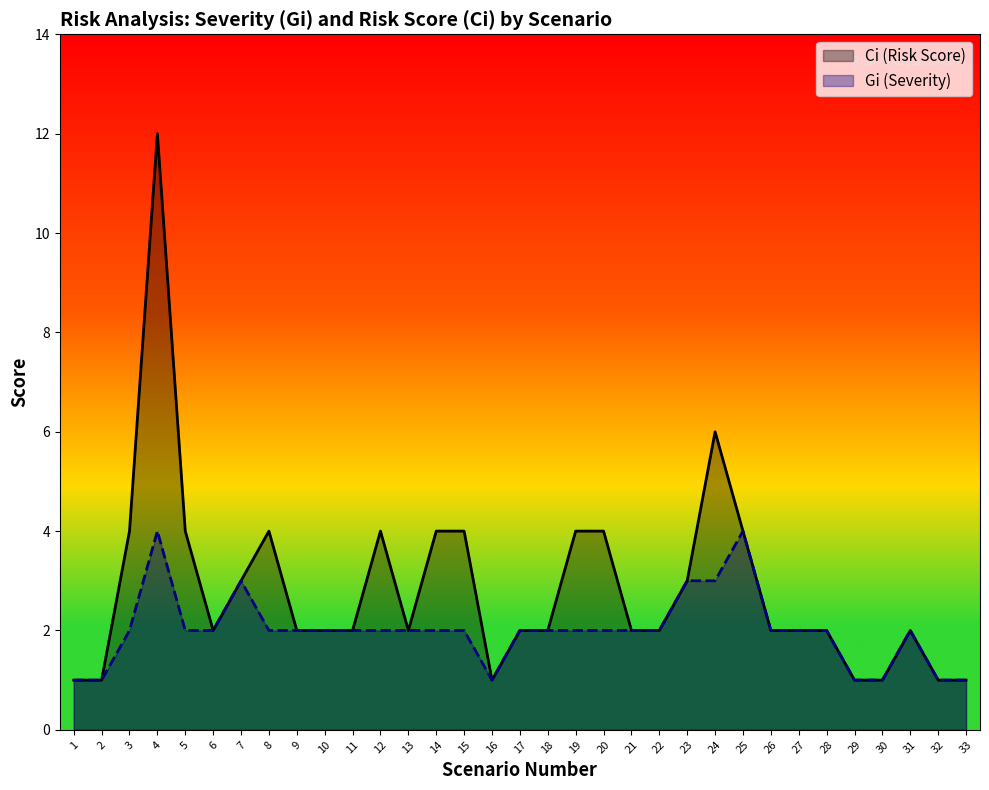

What is the total value across all series at 20?

6